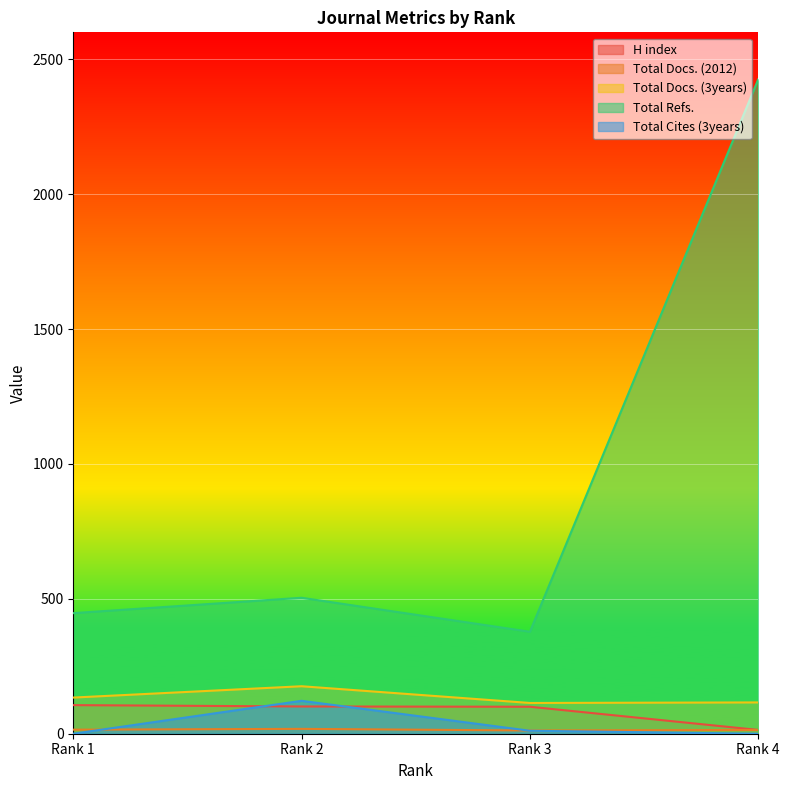

What is the difference between the maximum and second lowest values in the Total Docs. (3years) series?

60